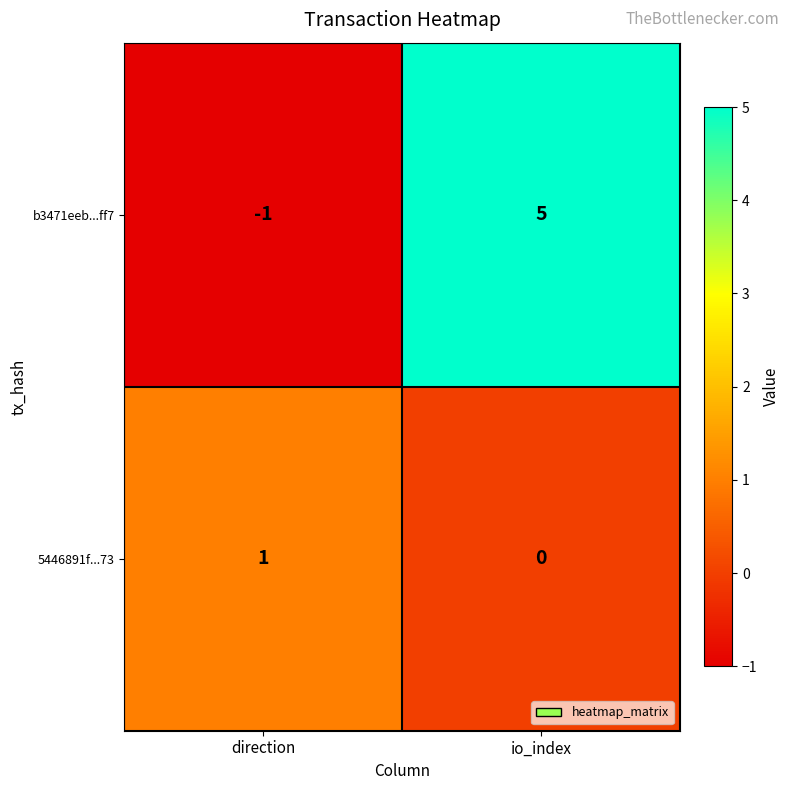

Rank the series by their average value, from lowest to highest.

5446891f...73, b3471eeb...ff7